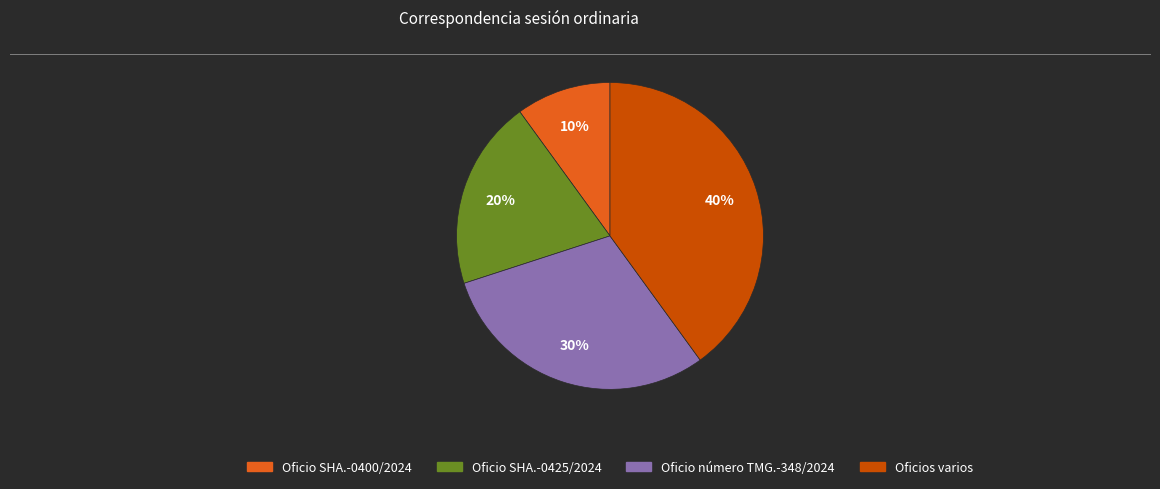

Which category has the biggest portion of the pie?

Oficios varios